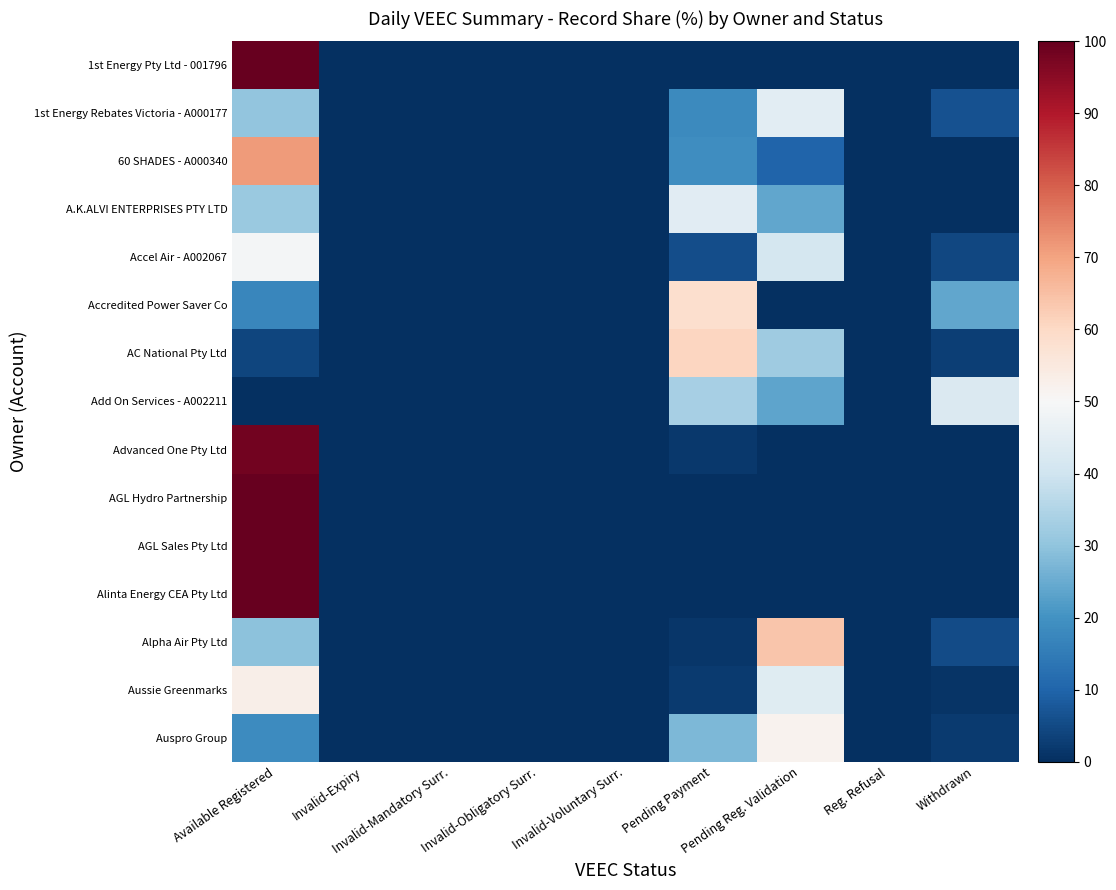

Rank the series at Withdrawn from lowest to highest value.

1st Energy Pty Ltd - 001796, 60 SHADES - A000340, A.K.ALVI ENTERPRISES PTY LTD, Advanced One Pty Ltd, AGL Hydro Partnership, AGL Sales Pty Ltd, Alinta Energy CEA Pty Ltd, Aussie Greenmarks, Auspro Group, AC National Pty Ltd, Accel Air - A002067, Alpha Air Pty Ltd, 1st Energy Rebates Victoria - A000177, Accredited Power Saver Co, Add On Services - A002211